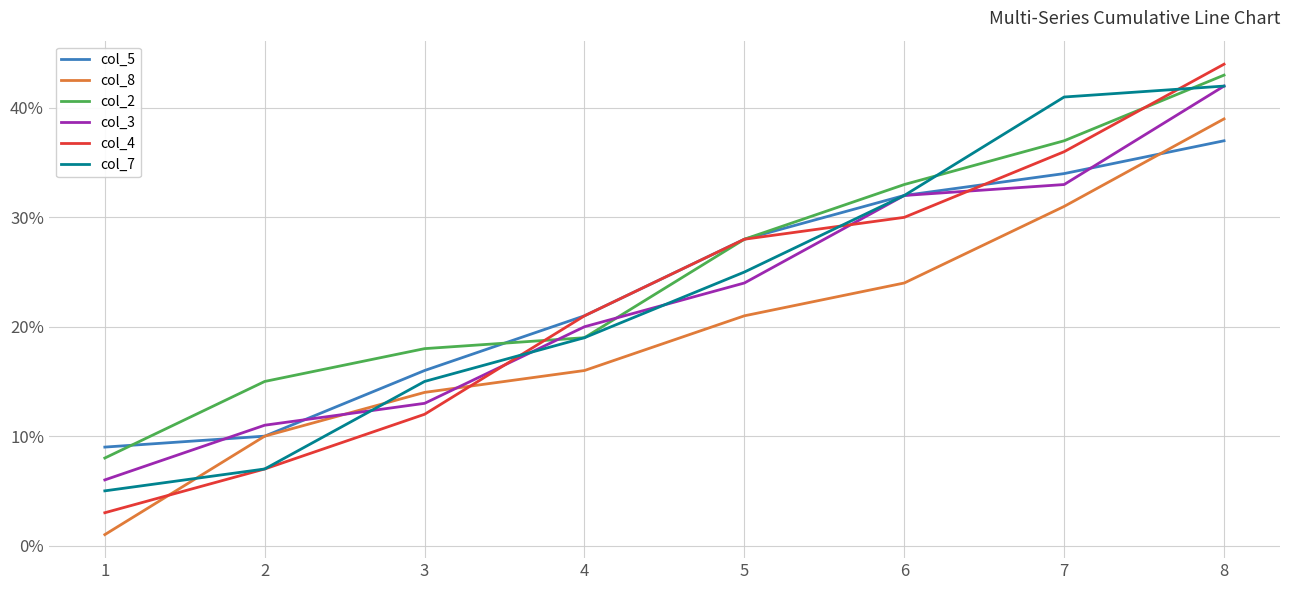

What value does the col_8 series have at 6?

24